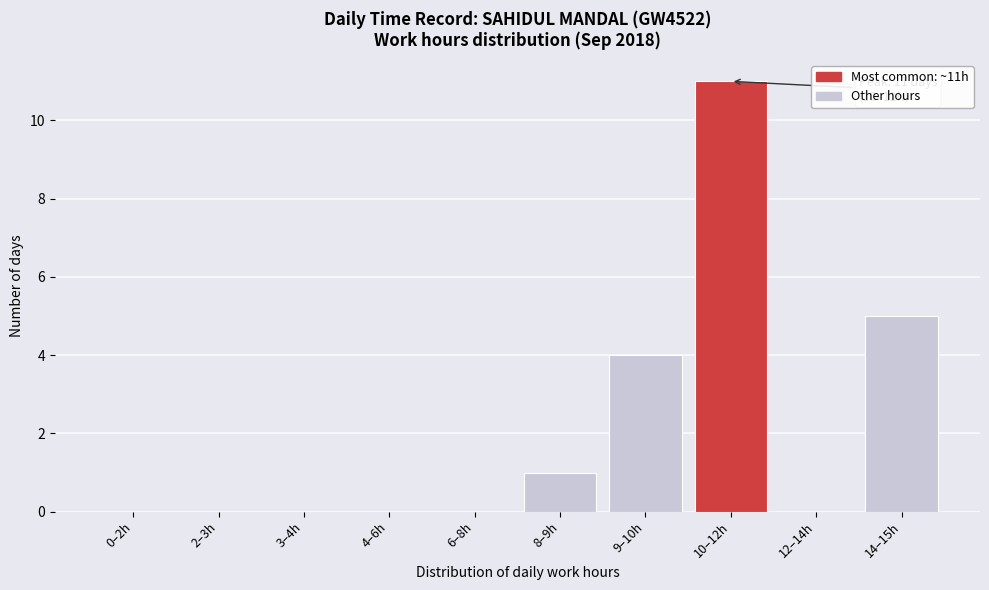

Reading right to left, extract all data points from this chart.

14–15h=5	12–14h=0	10–12h=11	9–10h=4	8–9h=1	6–8h=0	4–6h=0	3–4h=0	2–3h=0	0–2h=0